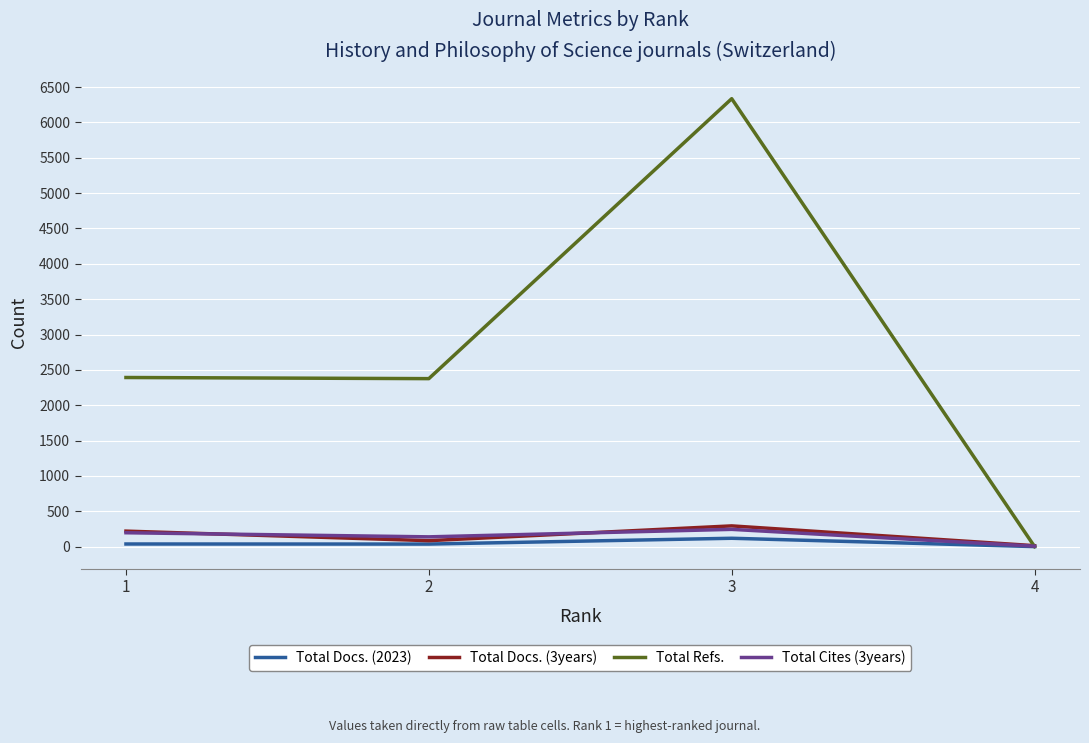

What is the approximate value of Total Cites (3years) at 1, to the nearest 50?

200